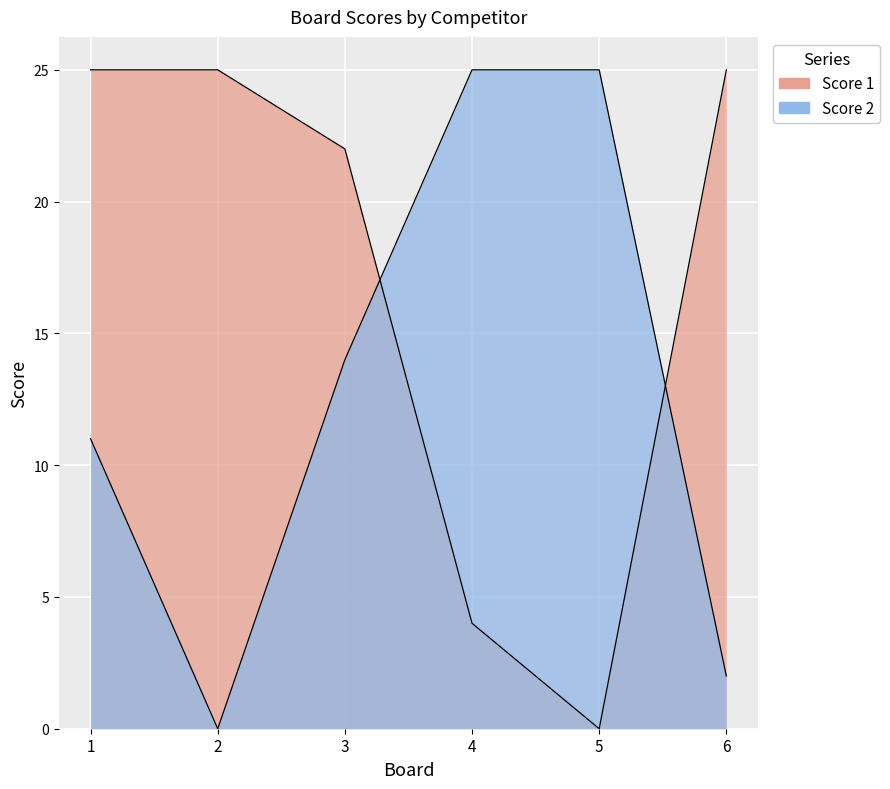

What are all the series names shown in the legend?

Score 1, Score 2